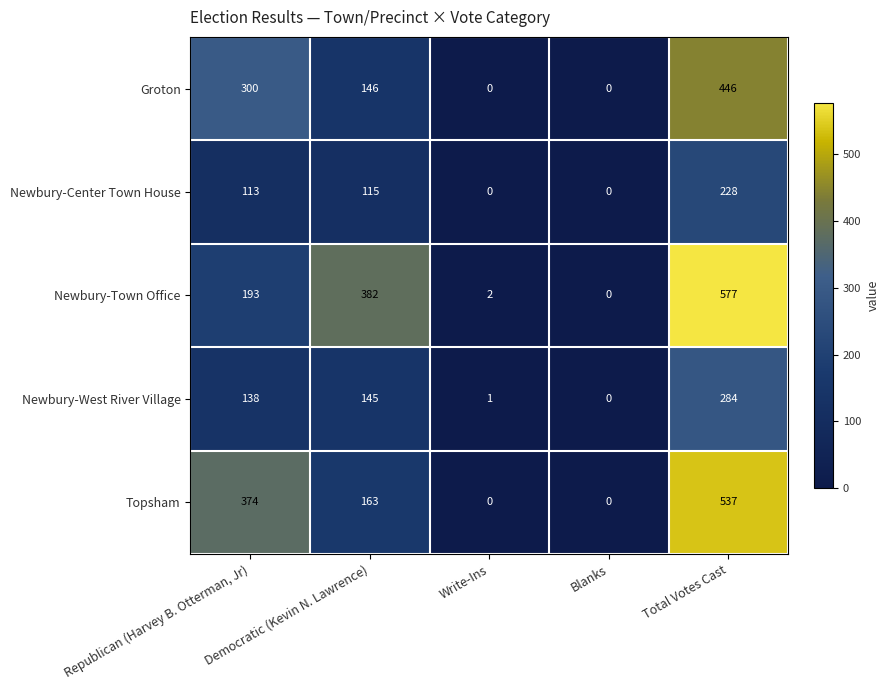

Rank the series at Total Votes Cast from lowest to highest value.

Newbury-Center Town House, Newbury-West River Village, Groton, Topsham, Newbury-Town Office